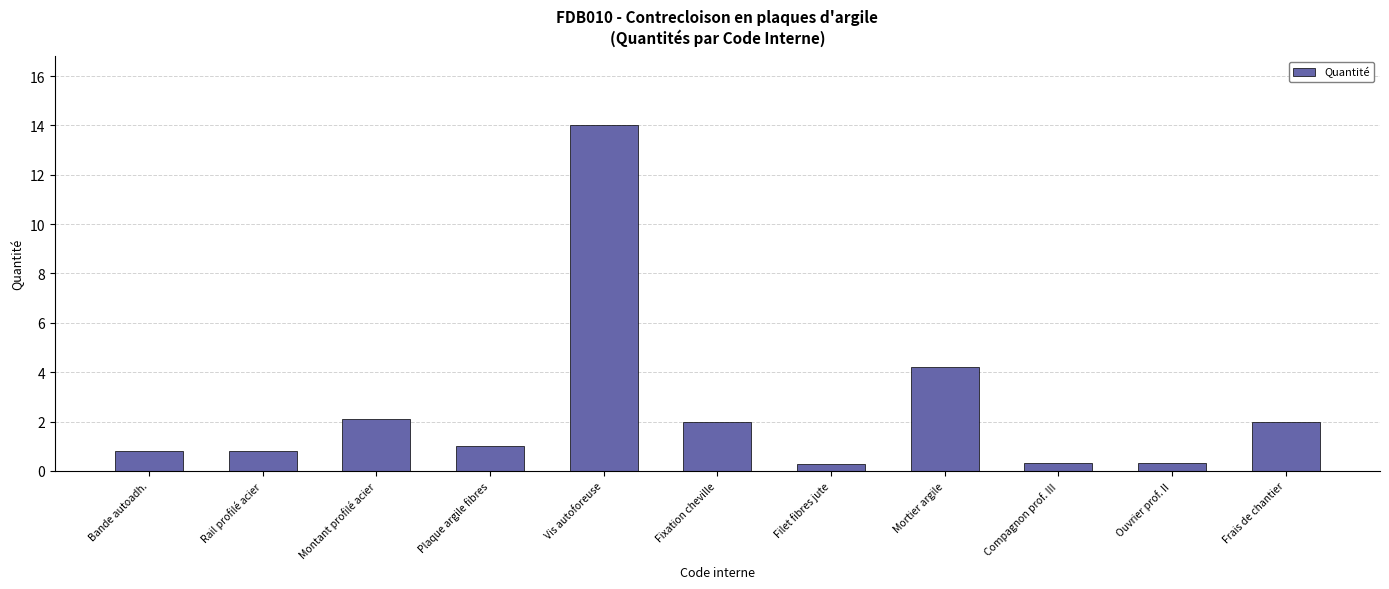

What is the sum of the values at Compagnon prof. III and Frais de chantier?

2.3